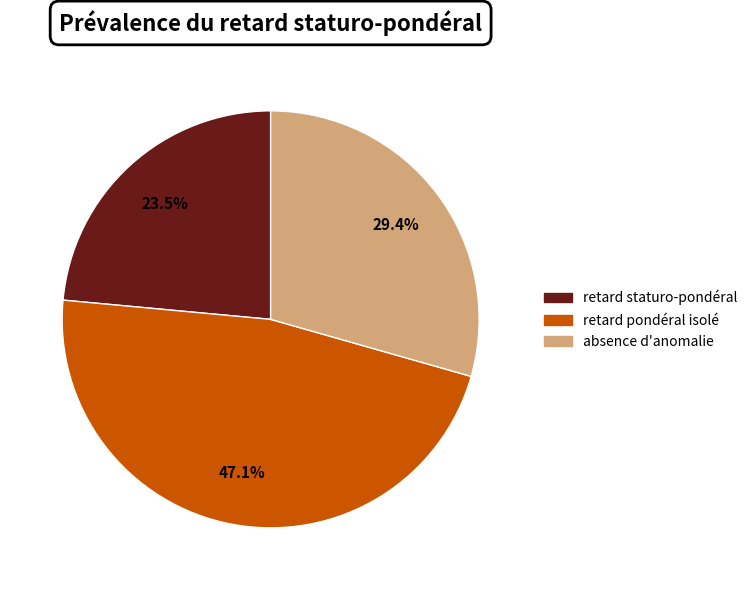

Is there a majority slice in this chart?

No